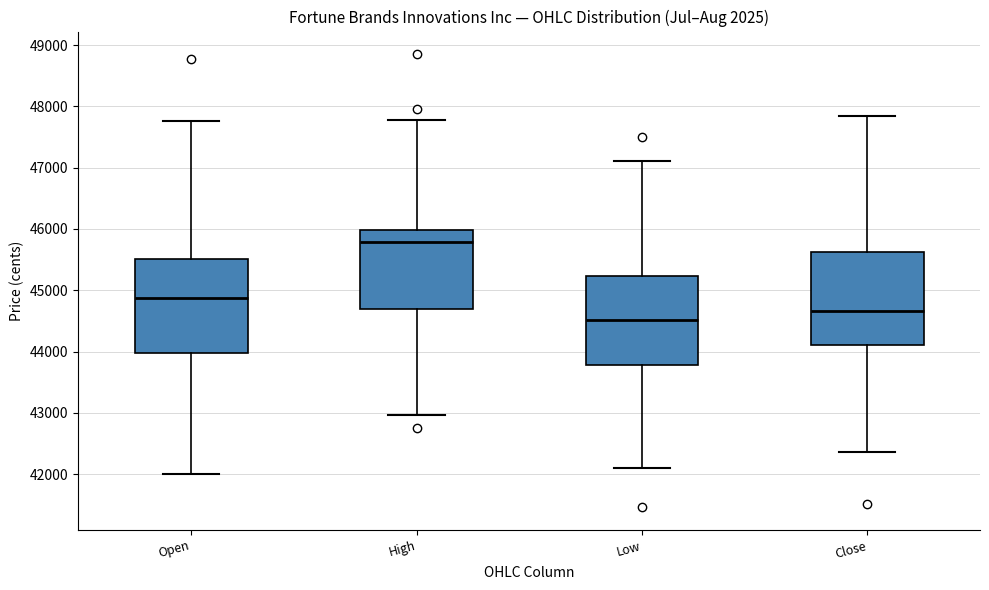

Reading left to right, transcribe this box plot: for each box, give where its median line is, the range the box spans, and where its two whiskers end, as read against the y-axis. The values are not printed on the chart, so give them approximately, as read against the axis.

Open: median 44900, box 44000 to 45500, whiskers 42000 to 47800
High: median 45800, box 44700 to 46000, whiskers 43000 to 47800
Low: median 44500, box 43800 to 45200, whiskers 42100 to 47100
Close: median 44700, box 44100 to 45600, whiskers 42400 to 47800